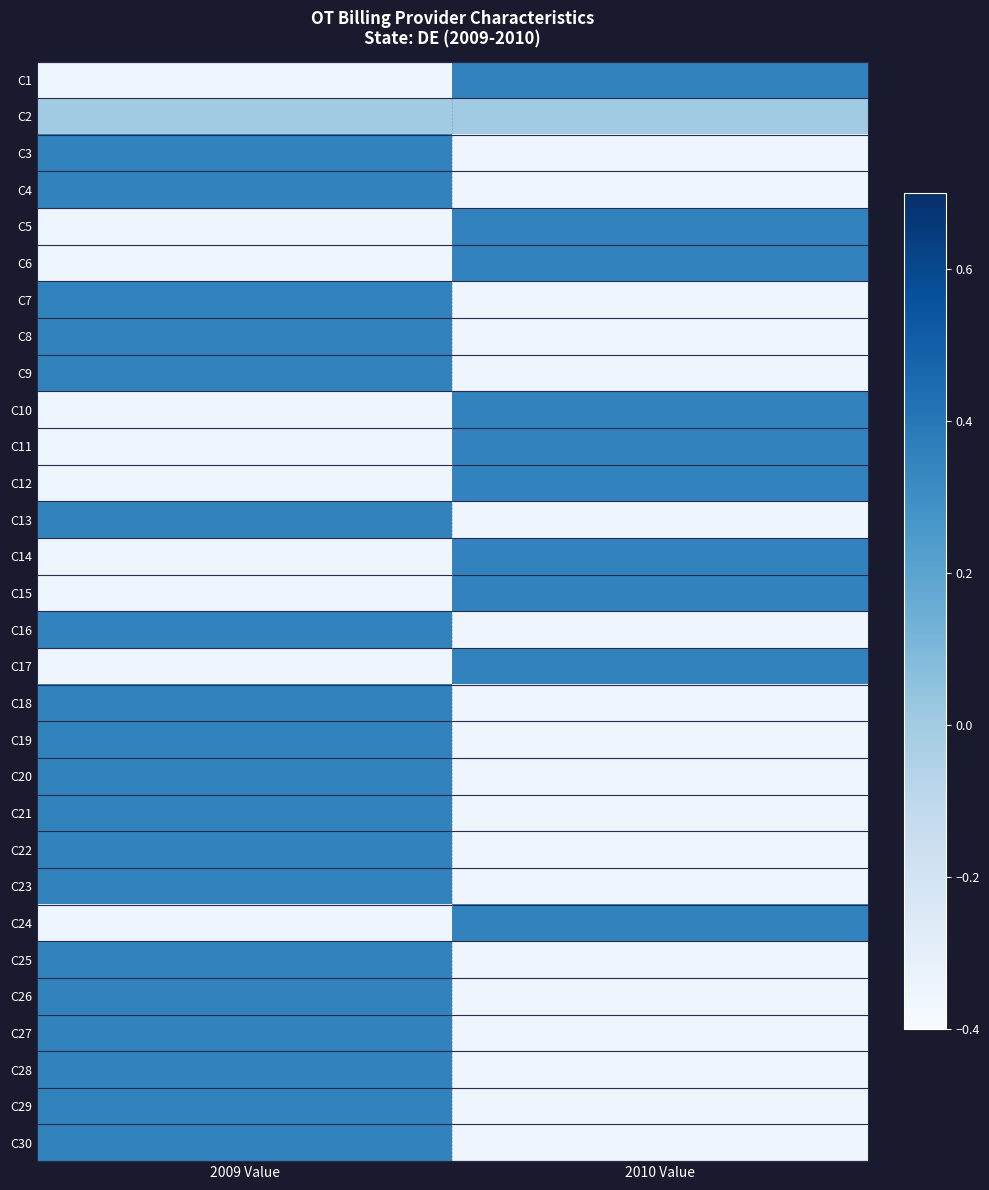

What is the minimum value shown in the chart?

-0.3